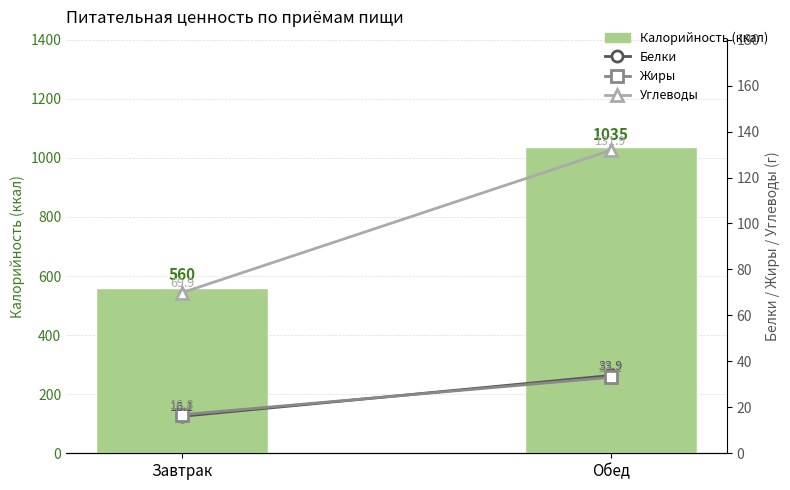

Reading left to right, list all the values displayed in this chart.

Калорийность (ккал): Завтрак=559.8	Обед=1035.2
Белки: Завтрак=16.1	Обед=33.9
Жиры: Завтрак=16.8	Обед=33.1
Углеводы: Завтрак=69.9	Обед=131.9